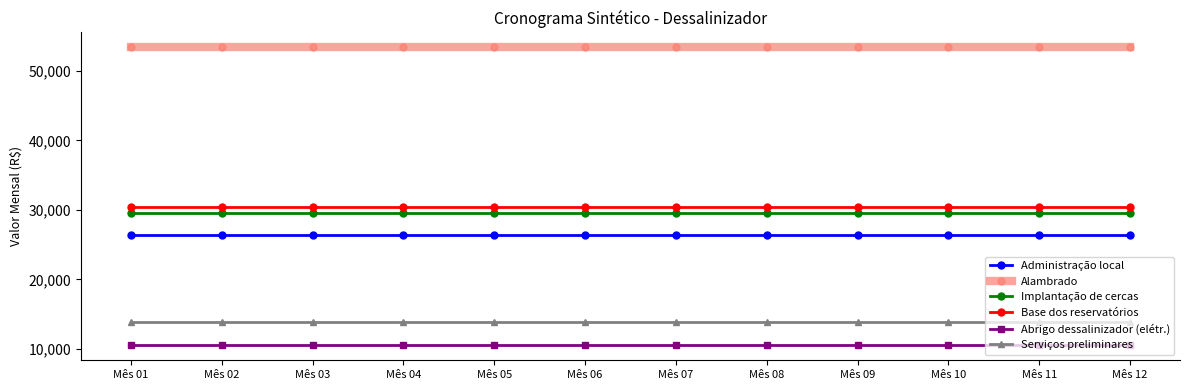

What is the spread (max minus min) of values at Mês 07?

42928.3